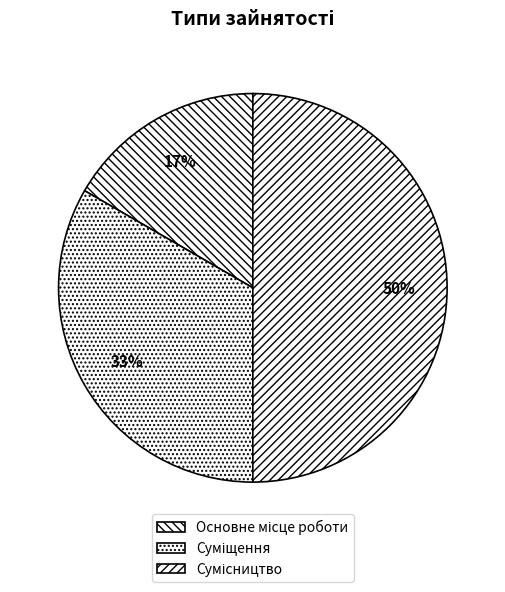

To the nearest percent, what is the average slice percentage?

33%